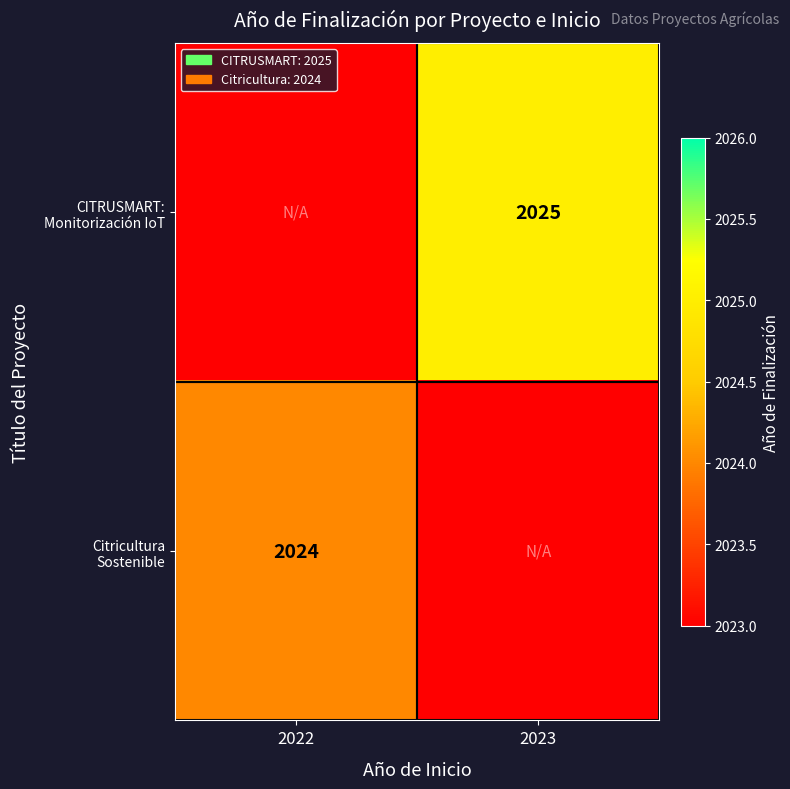

Count the number of categories in the chart.

2